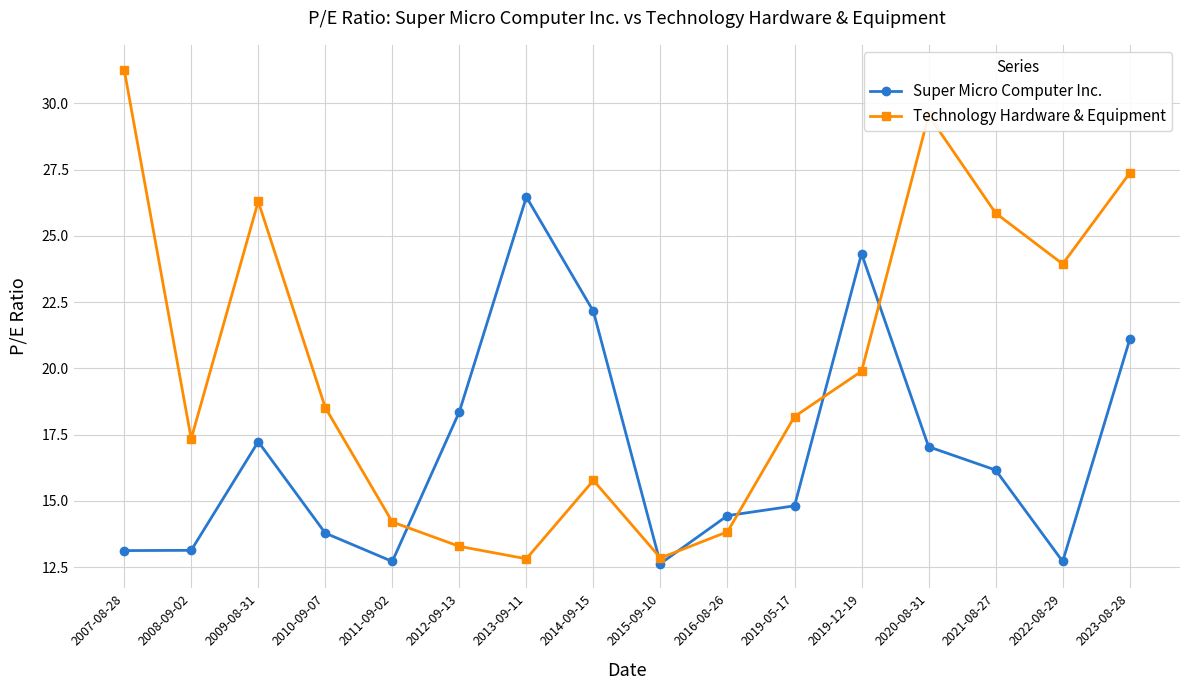

Is the value of Technology Hardware & Equipment at 2013-09-11 greater than the value of Super Micro Computer Inc. at 2012-09-13?

No